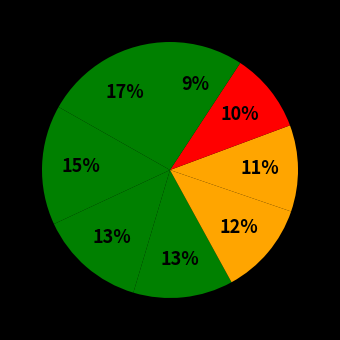

How many slices are in this pie chart?

8